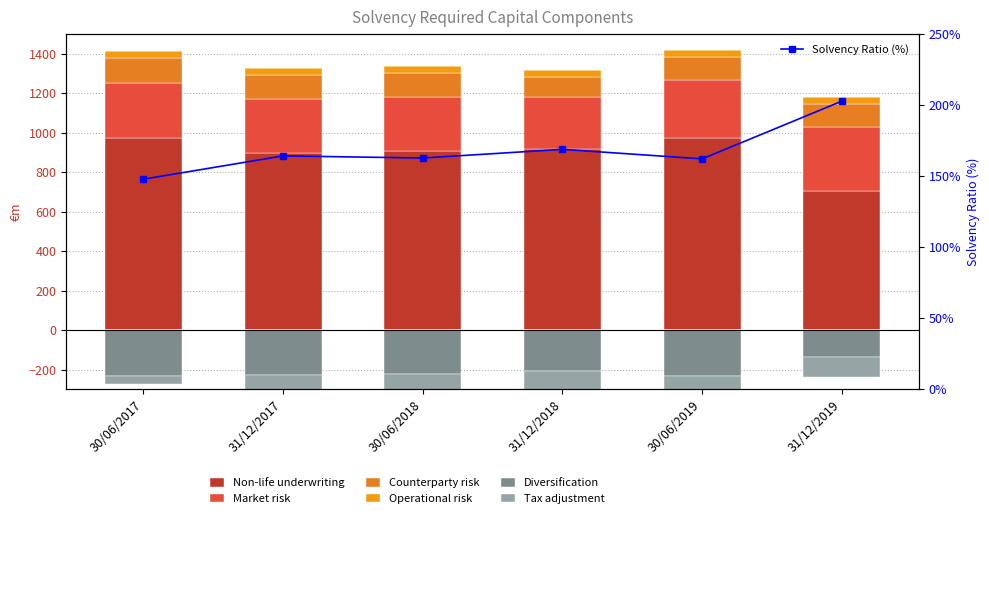

Reading right to left, list all the values displayed in this chart.

Non-life underwriting: 705.3	973.3	920.1	907.4	896.5	972.0
Market risk: 324.5	291.7	262.0	272.6	276.7	279.0
Counterparty risk: 115.7	118.5	100.5	124.5	121.7	130.0
Operational risk: 37.4	36.0	34.7	33.5	33.7	34.0
Diversification: -137.4	-234.2	-209.4	-224.3	-224.8	-233.0
Tax adjustment: -101.5	-120.7	-120.6	-98.1	-88.0	-41.0